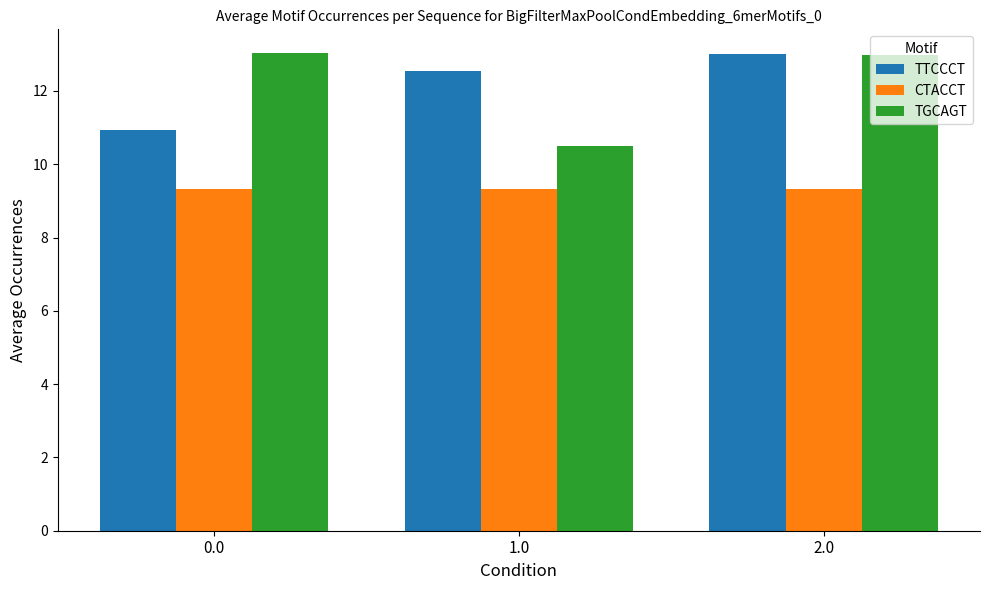

The CTACCT series shows 9.3 at 1.0. True or false?

True